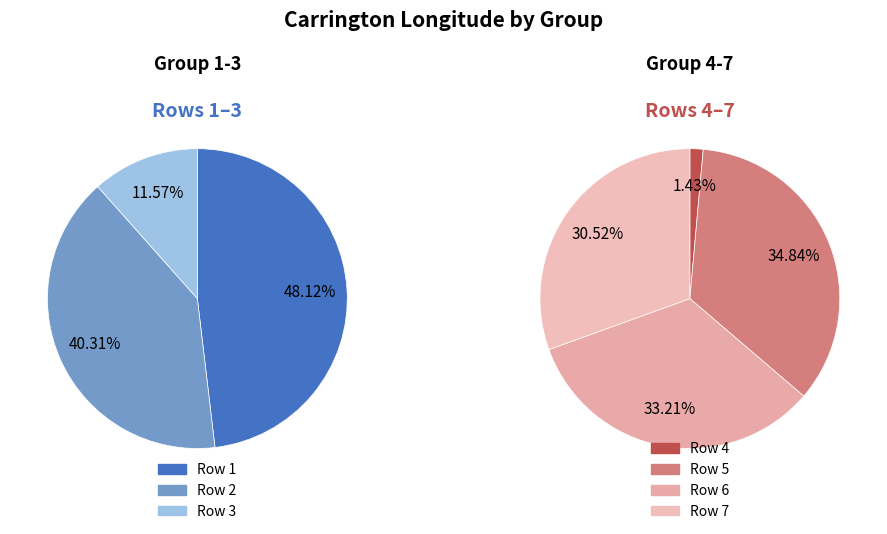

Does any single category account for the majority?

No